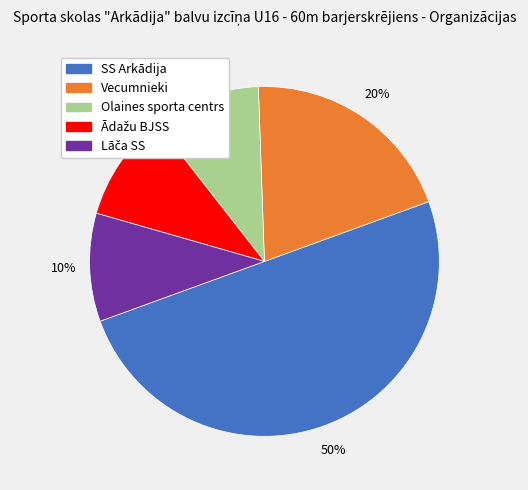

To the nearest percent, what is the difference between the largest and smallest slice percentages?

40%